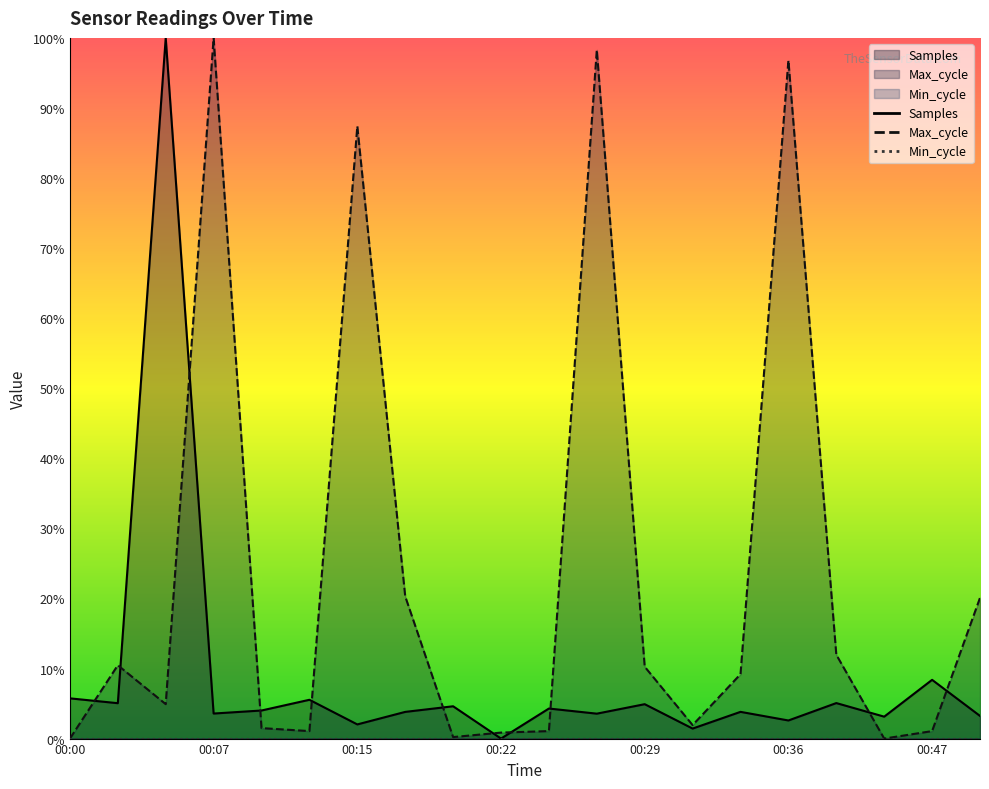

List the labels in order of Samples value, largest first.

00:05, 00:47, 00:00, 00:12, 00:39, 00:02, 00:29, 00:19, 00:24, 00:10, 00:34, 00:17, 00:07, 00:27, 00:49, 00:41, 00:36, 00:15, 00:32, 00:22